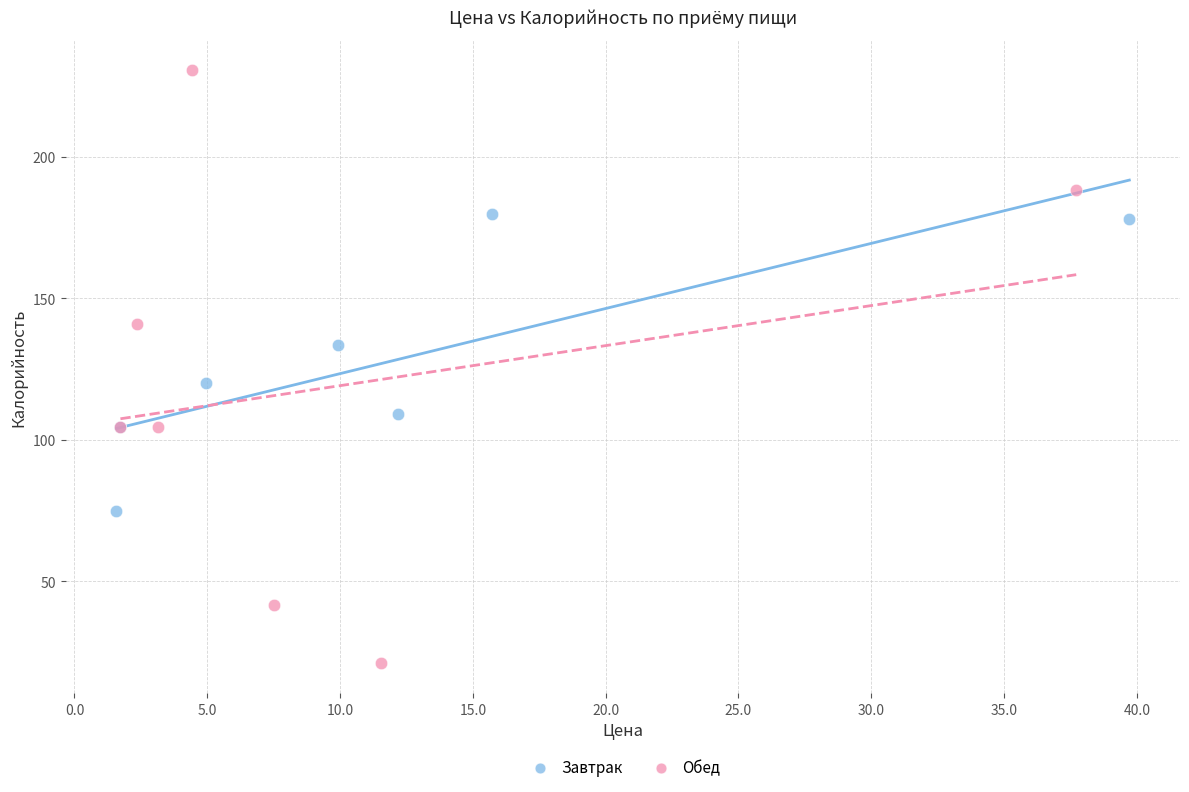

Which series has the widest spread of Y values?

Обед